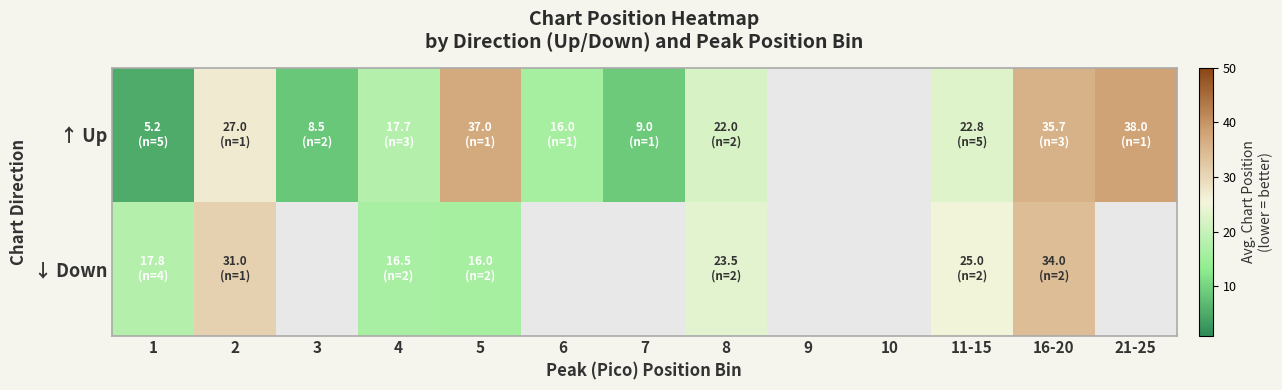

At 2, list the series in order from largest to smallest.

↓ Down, ↑ Up